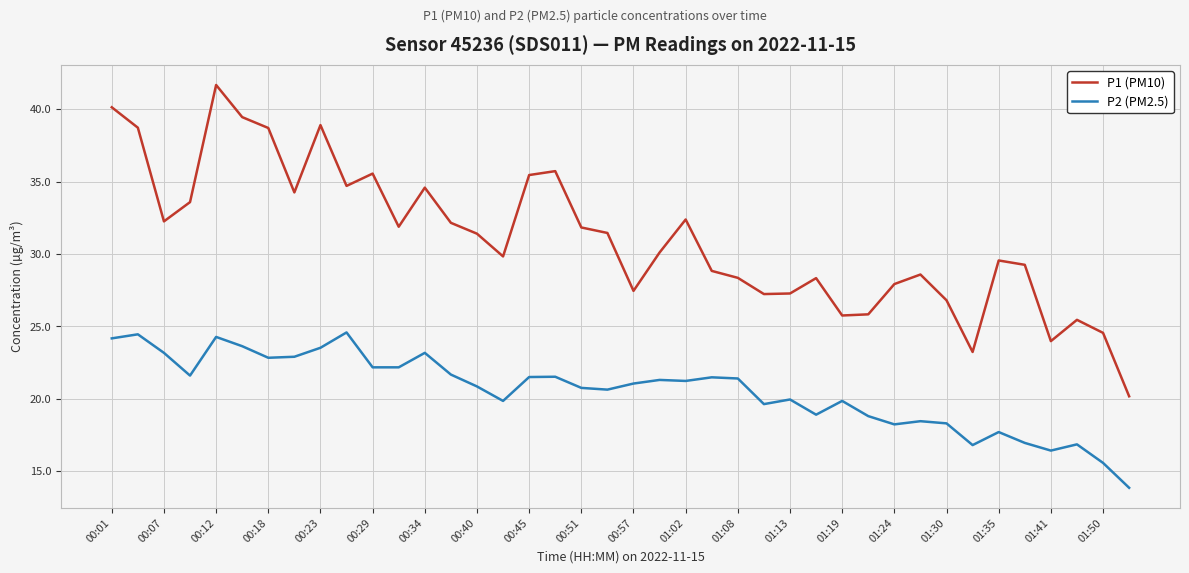

What is the greatest value displayed?

41.7